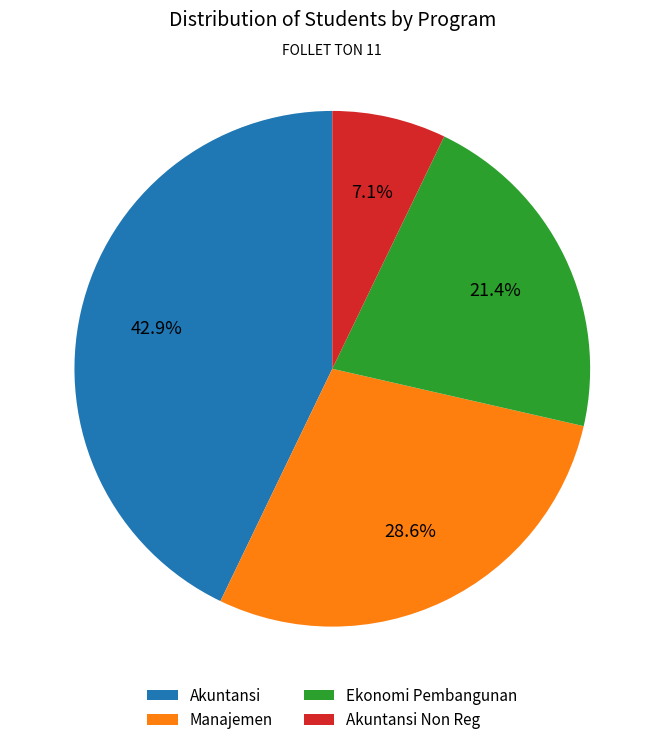

Between Akuntansi Non Reg and Manajemen, which is larger?

Manajemen